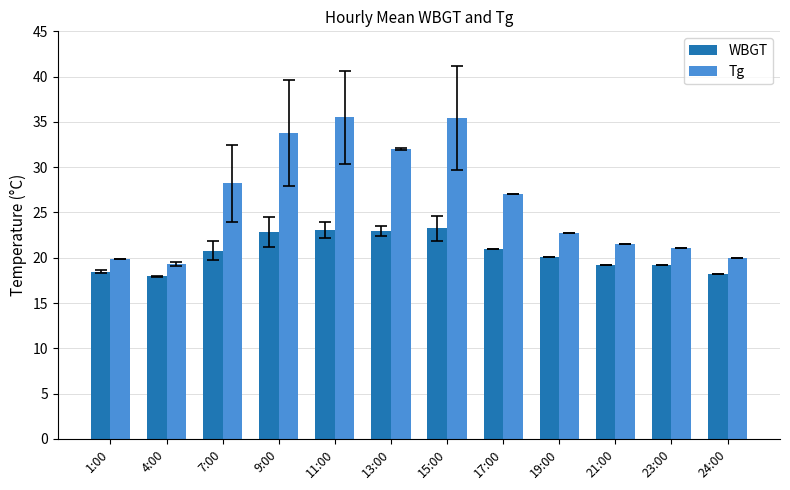

The Tg series shows 58.9 at 15:00. True or false?

False